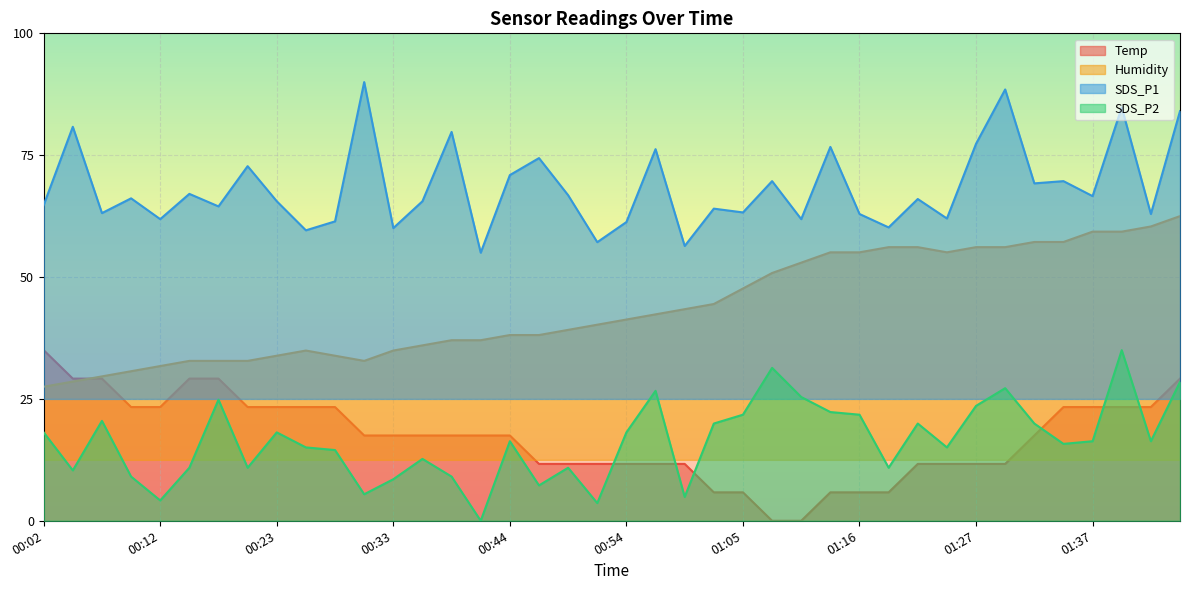

Reading right to left, list all the values displayed in this chart.

Temp: 01:45=29.2	01:42=23.3	01:40=23.3	01:37=23.3	01:35=23.3	01:32=17.5	01:30=11.7	01:27=11.7	01:24=11.7	01:21=11.7	01:18=5.8	01:16=5.8	01:13=5.8	01:10=0.0	01:07=0.0	01:05=5.8	01:02=5.8	01:00=11.7	00:57=11.7	00:54=11.7	00:52=11.7	00:49=11.7	00:46=11.7	00:44=17.5	00:41=17.5	00:39=17.5	00:36=17.5	00:33=17.5	00:31=17.5	00:28=23.3	00:26=23.3	00:23=23.3	00:20=23.3	00:18=29.2	00:15=29.2	00:12=23.3	00:10=23.3	00:07=29.2	00:04=29.2	00:02=35.0
Humidity: 01:45=62.5	01:42=60.4	01:40=59.3	01:37=59.3	01:35=57.2	01:32=57.2	01:30=56.1	01:27=56.1	01:24=55.1	01:21=56.1	01:18=56.1	01:16=55.1	01:13=55.1	01:10=53.0	01:07=50.8	01:05=47.7	01:02=44.5	01:00=43.4	00:57=42.3	00:54=41.3	00:52=40.2	00:49=39.2	00:46=38.1	00:44=38.1	00:41=37.0	00:39=37.0	00:36=36.0	00:33=34.9	00:31=32.8	00:28=33.9	00:26=34.9	00:23=33.9	00:20=32.8	00:18=32.8	00:15=32.8	00:12=31.7	00:10=30.7	00:07=29.6	00:04=28.6	00:02=27.5
SDS_P1: 01:45=84.0	01:42=62.9	01:40=84.8	01:37=66.6	01:35=69.7	01:32=69.2	01:30=88.5	01:27=77.3	01:24=62.0	01:21=66.0	01:18=60.2	01:16=62.9	01:13=76.7	01:10=61.9	01:07=69.7	01:05=63.3	01:02=64.0	01:00=56.4	00:57=76.2	00:54=61.3	00:52=57.2	00:49=66.8	00:46=74.4	00:44=70.9	00:41=55.0	00:39=79.8	00:36=65.6	00:33=60.0	00:31=90.0	00:28=61.4	00:26=59.6	00:23=65.6	00:20=72.8	00:18=64.5	00:15=67.1	00:12=61.9	00:10=66.1	00:07=63.1	00:04=80.8	00:02=64.8
SDS_P2: 01:45=28.5	01:42=16.3	01:40=35.0	01:37=16.3	01:35=15.8	01:32=19.9	01:30=27.2	01:27=23.6	01:24=15.1	01:21=19.9	01:18=10.9	01:16=21.8	01:13=22.3	01:10=25.4	01:07=31.4	01:05=21.8	01:02=19.9	01:00=4.9	00:57=26.7	00:54=18.1	00:52=3.6	00:49=10.9	00:46=7.3	00:44=16.3	00:41=0.0	00:39=9.1	00:36=12.7	00:33=8.5	00:31=5.4	00:28=14.5	00:26=15.1	00:23=18.1	00:20=10.9	00:18=24.8	00:15=10.9	00:12=4.2	00:10=9.1	00:07=20.5	00:04=10.3	00:02=18.1